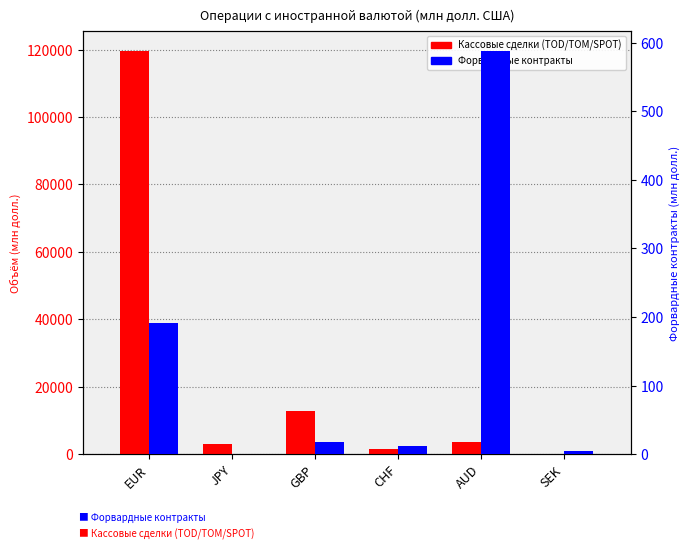

What is the difference between the second highest and second lowest values in the Форвардные контракты series?

187.0